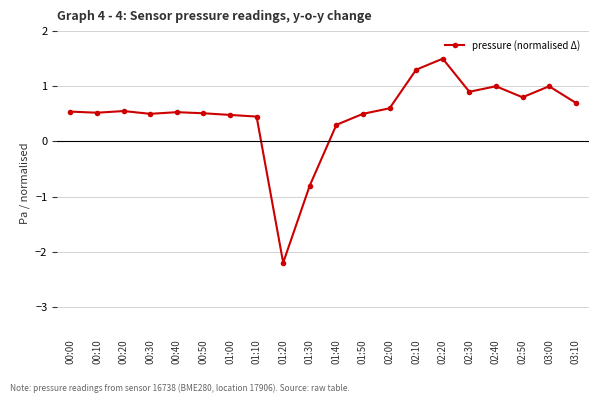

Which has a higher value, 01:20 or 03:10?

03:10